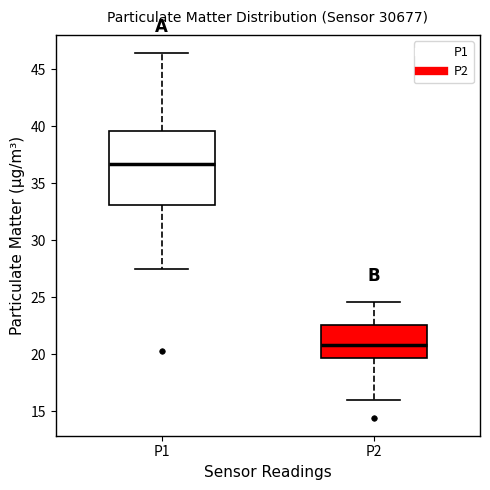

Reading left to right, transcribe this box plot: for each box, give where its median line is, the range the box spans, and where its two whiskers end, as read against the y-axis. The values are not printed on the chart, so give them approximately, as read against the axis.

P1: median 36.5, box 33.0 to 39.5, whiskers 27.5 to 46.5
P2: median 21.0, box 19.5 to 22.5, whiskers 16.0 to 24.5